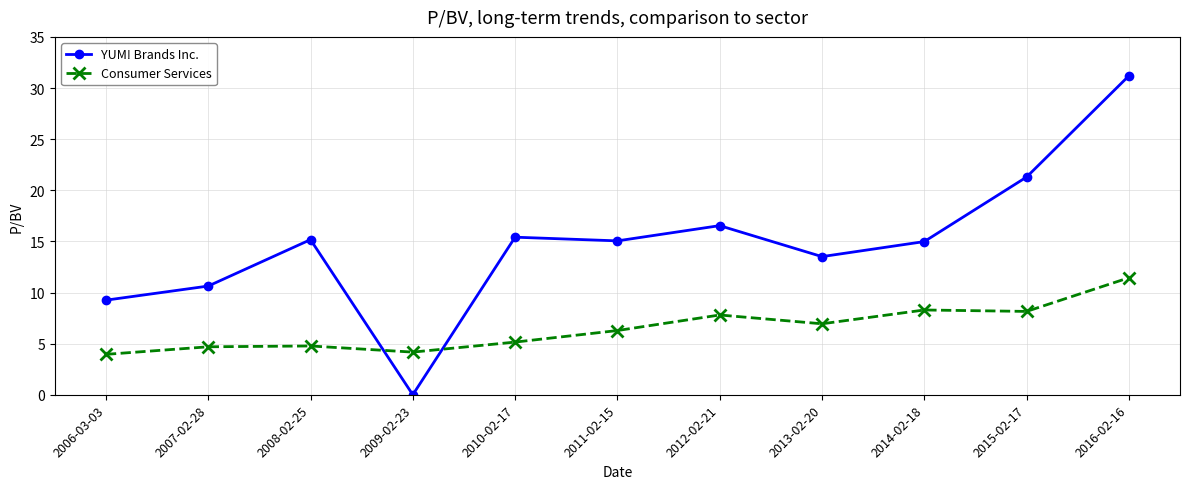

What is the value of the Consumer Services point at the 10th from the left?

8.2